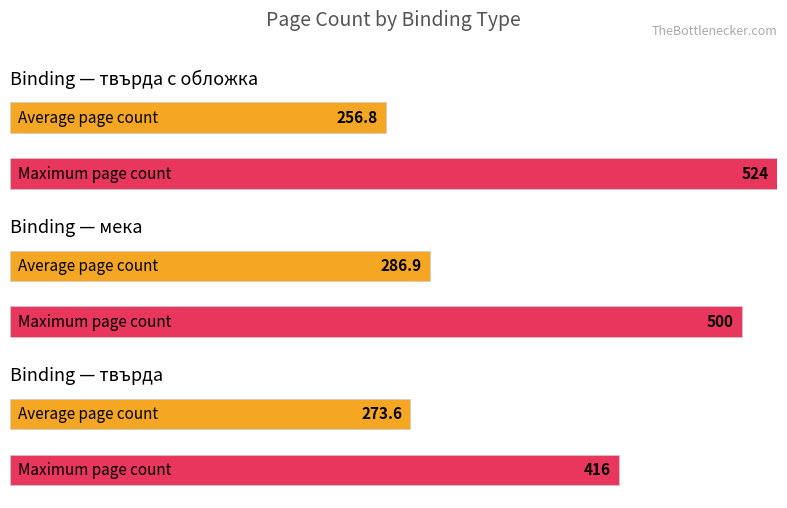

Count the number of data series in this chart.

2